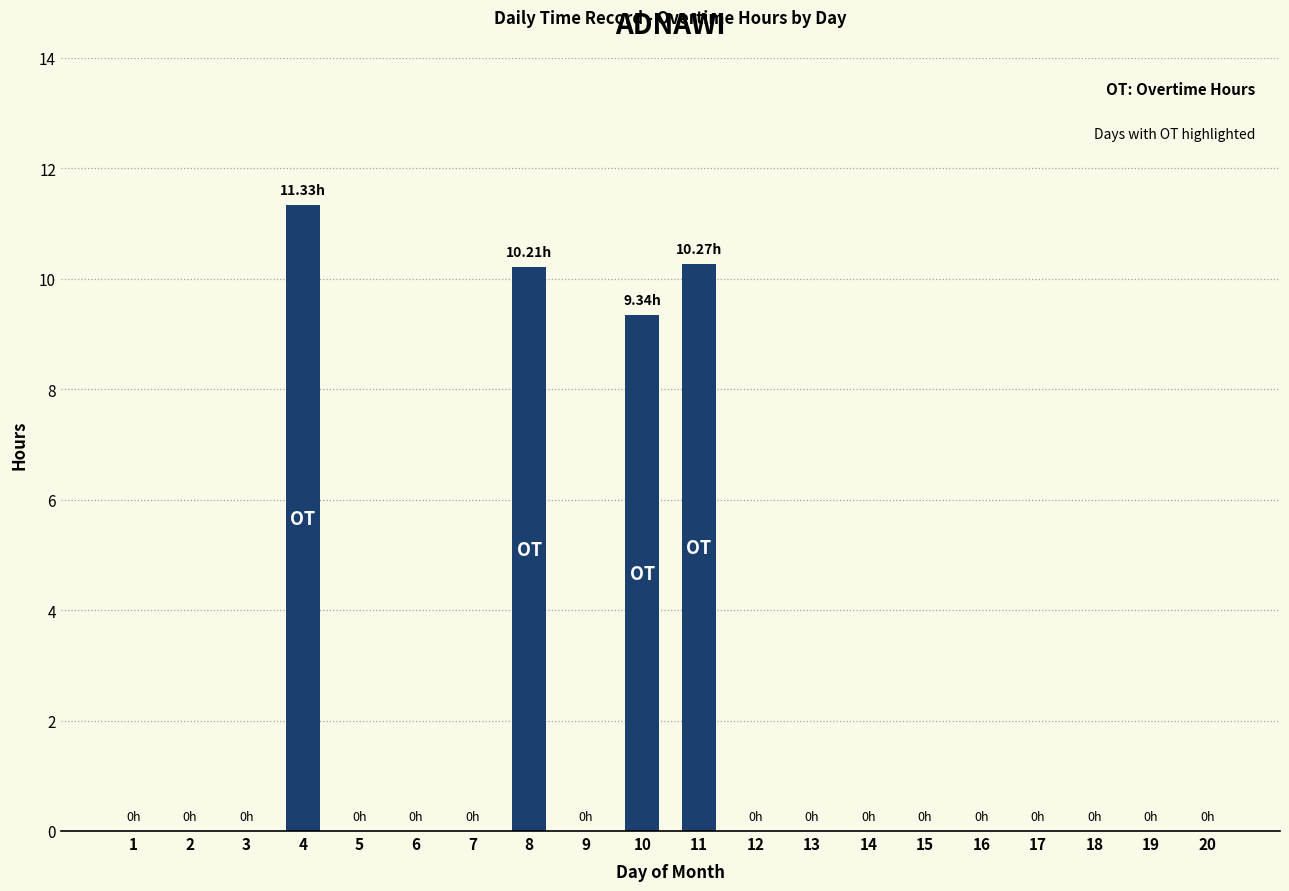

What is the average value?

2.1